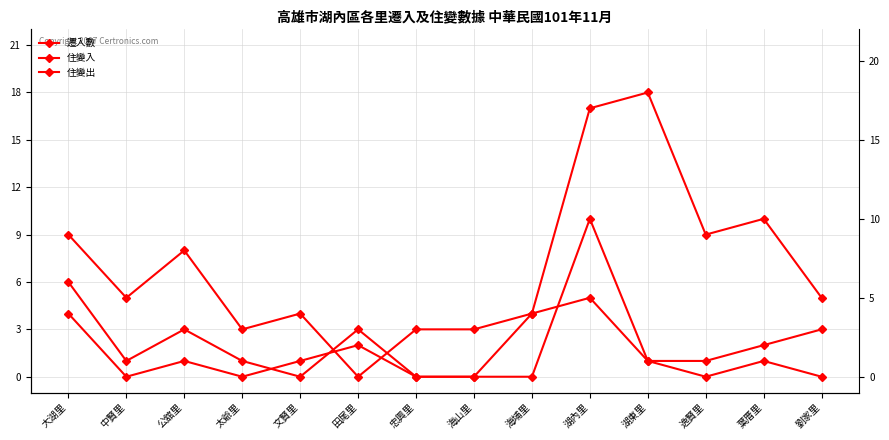

How many values in 遷入數 are above zero?

13